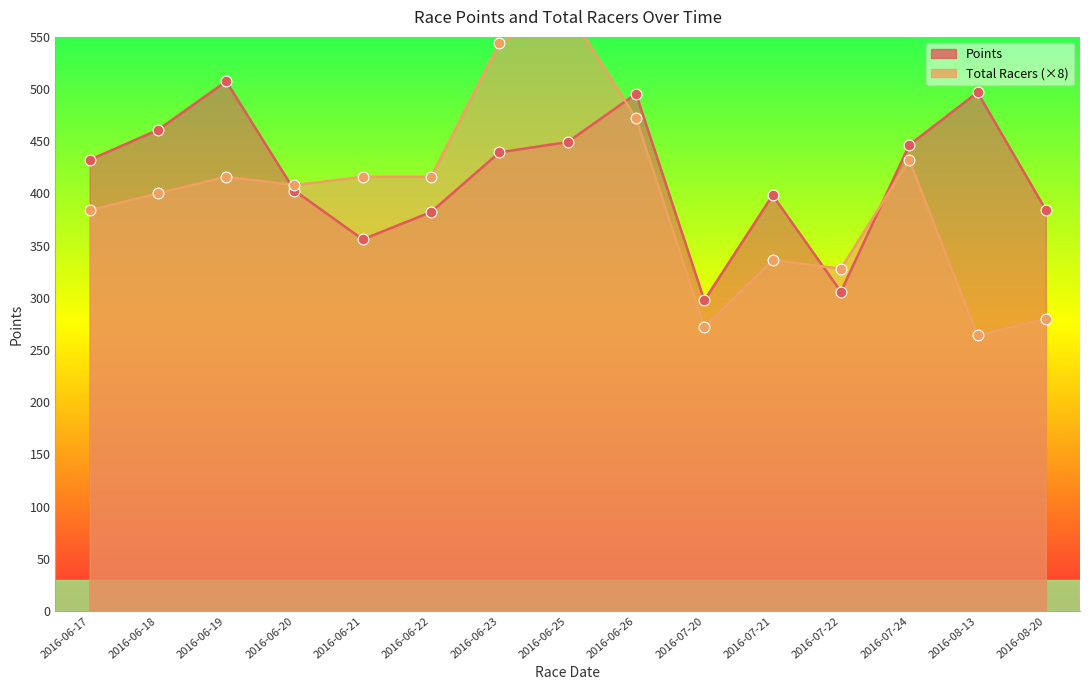

Which series contains the highest Y value?

Total Racers